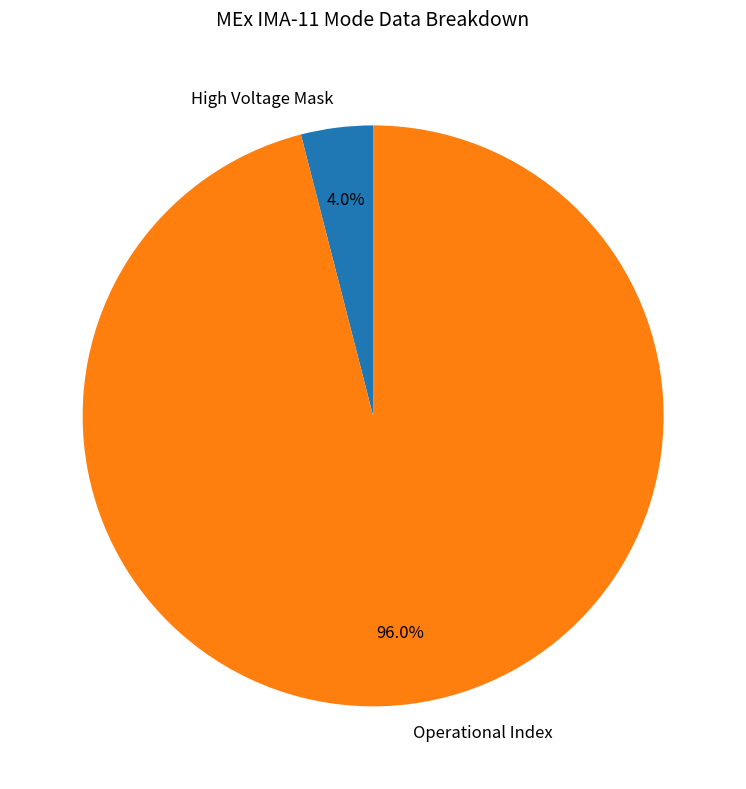

Does any single category account for the majority?

Yes